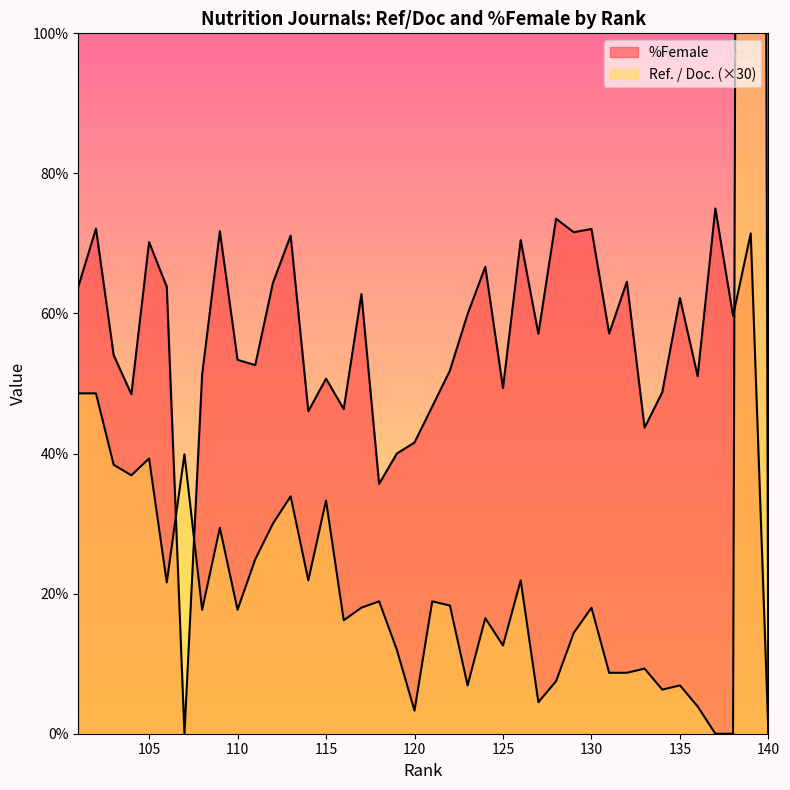

True or false: %Female has a value of 116.5 at 102.

False